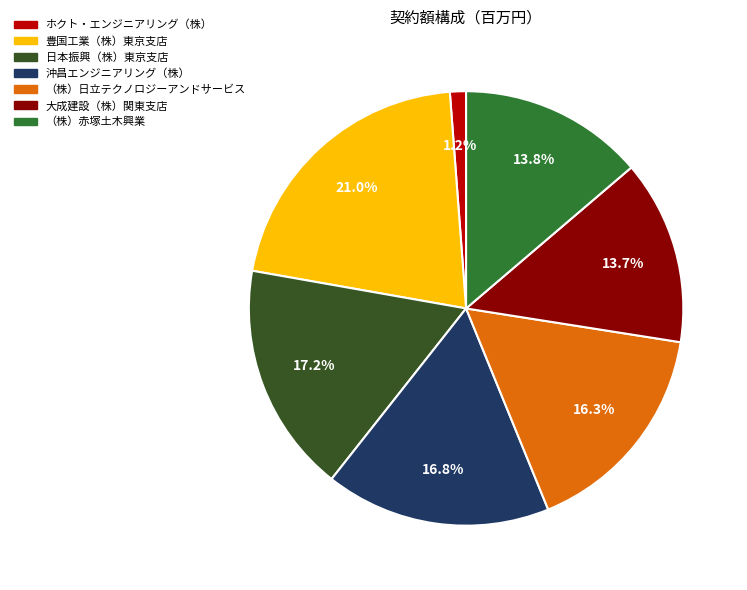

To the nearest percent, what is the difference between the largest and smallest slice percentages?

20%